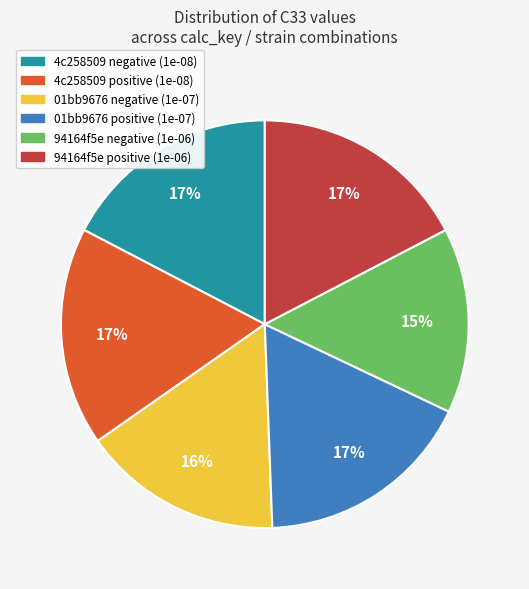

To the nearest percent, what is the average slice percentage?

17%